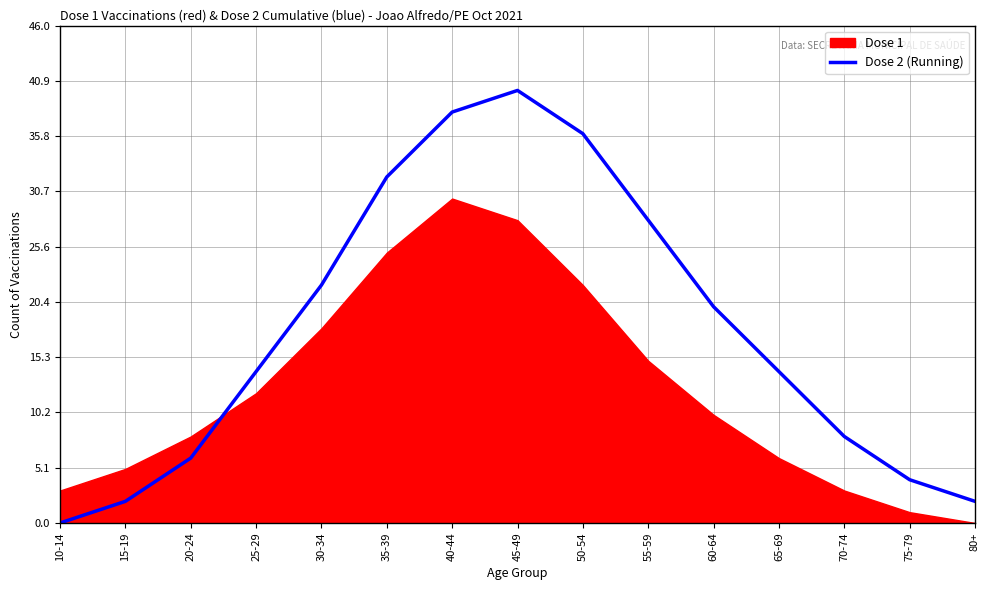

The Dose 2 (Running) series shows 20 at 60-64. True or false?

True